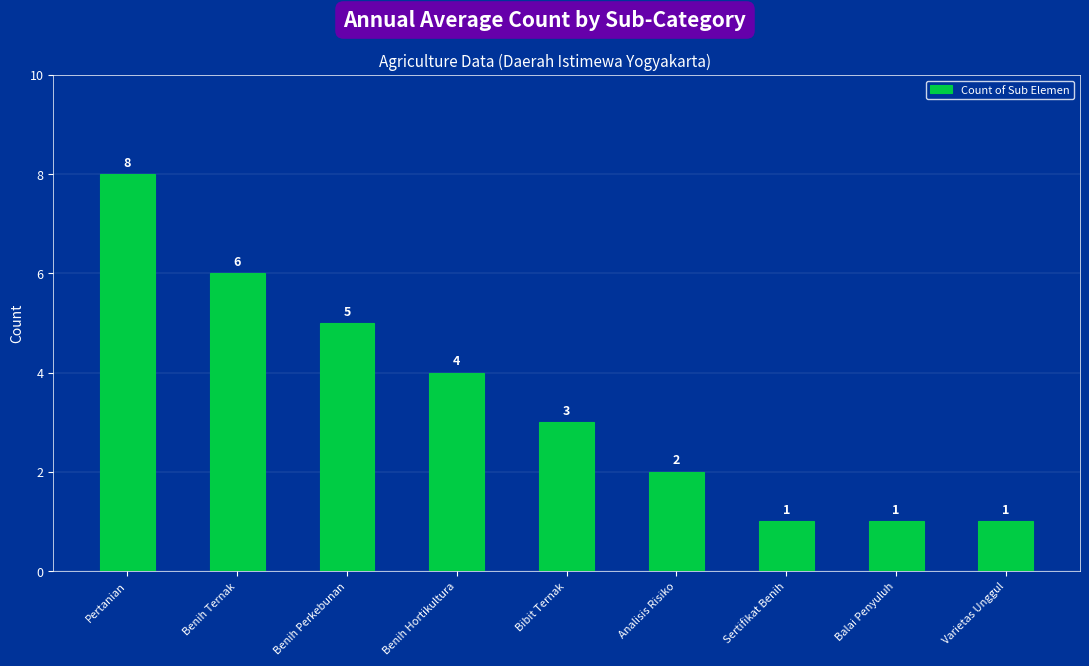

Reading left to right, list all the values displayed in this chart.

Pertanian=8	Benih Ternak=6	Benih Perkebunan=5	Benih Hortikultura=4	Bibit Ternak=3	Analisis Risiko=2	Sertifikat Benih=1	Balai Penyuluh=1	Varietas Unggul=1